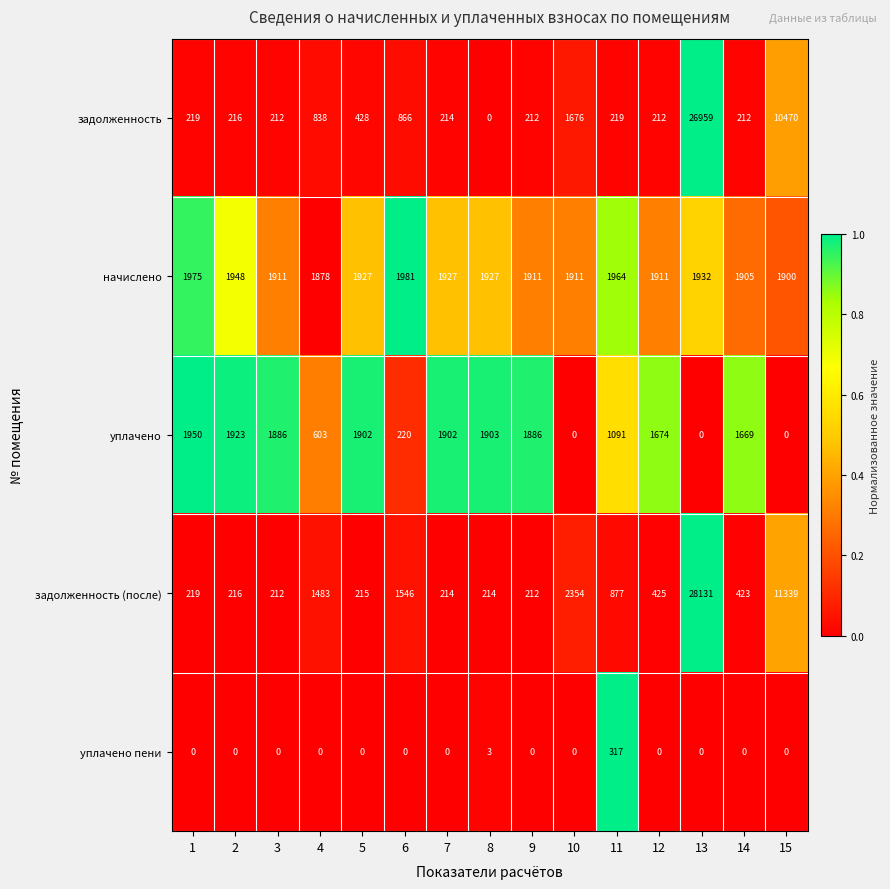

At how many categories does at least one series exceed 0?

15